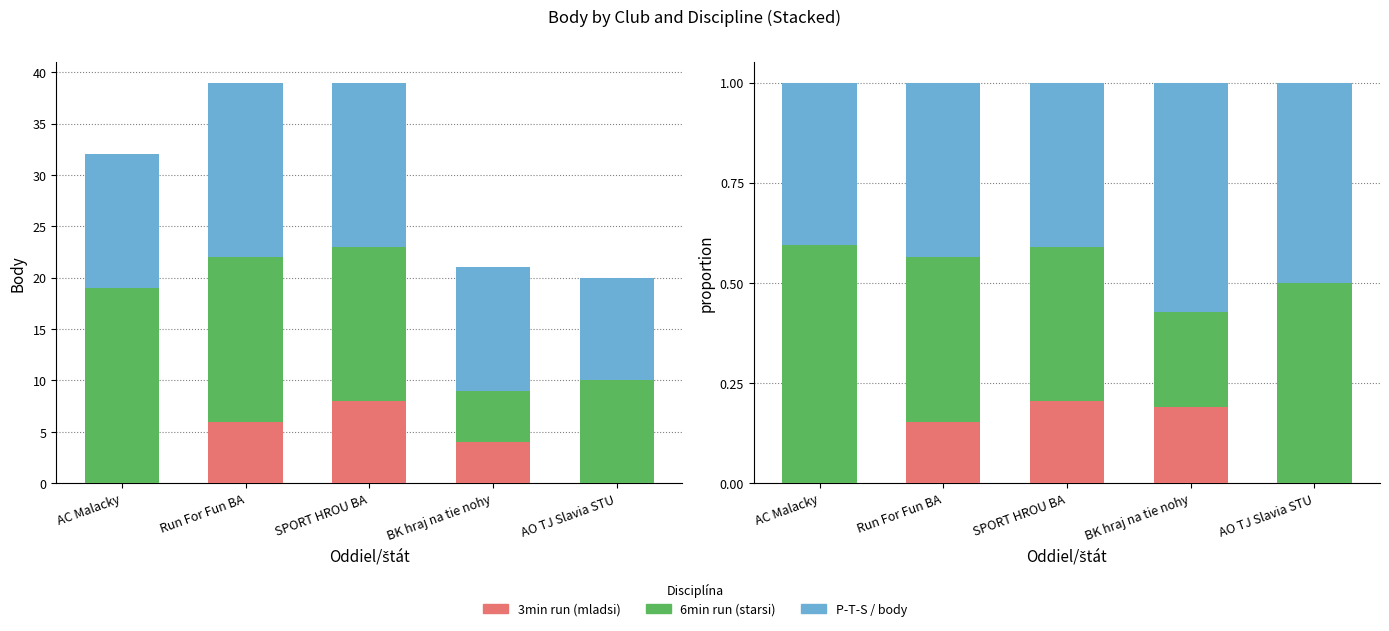

What is the difference between the 6min run (starsi) values at BK hraj na tie nohy and Run For Fun BA?

0.2